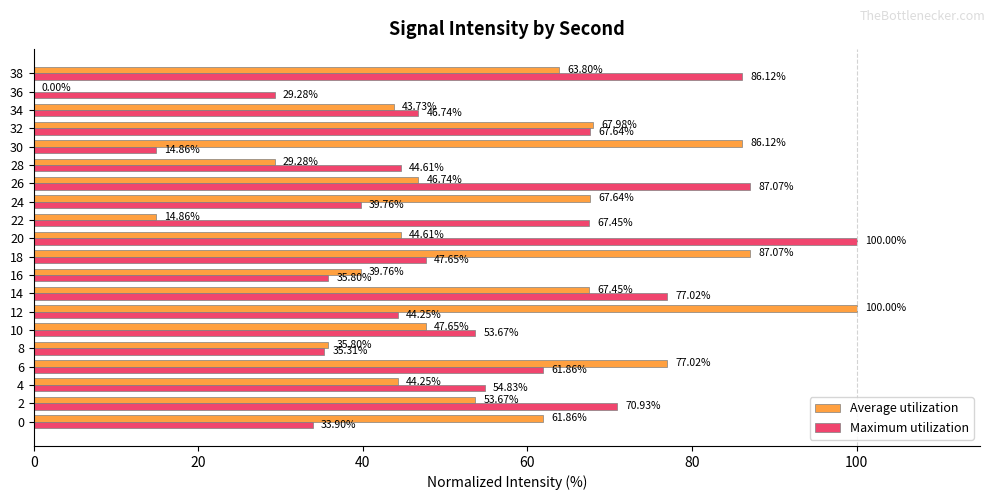

Between 0 and 24, which series saw the biggest shift?

Maximum utilization